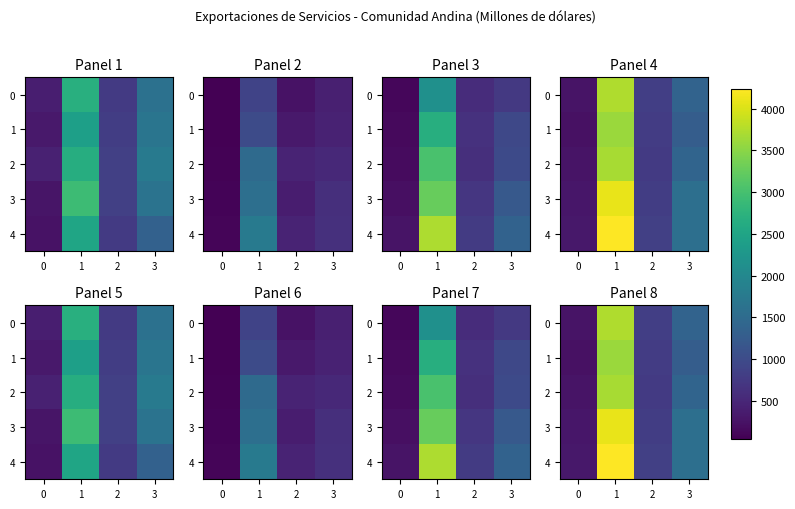

Is it true that 0 equals 3733.5 at 1?

True